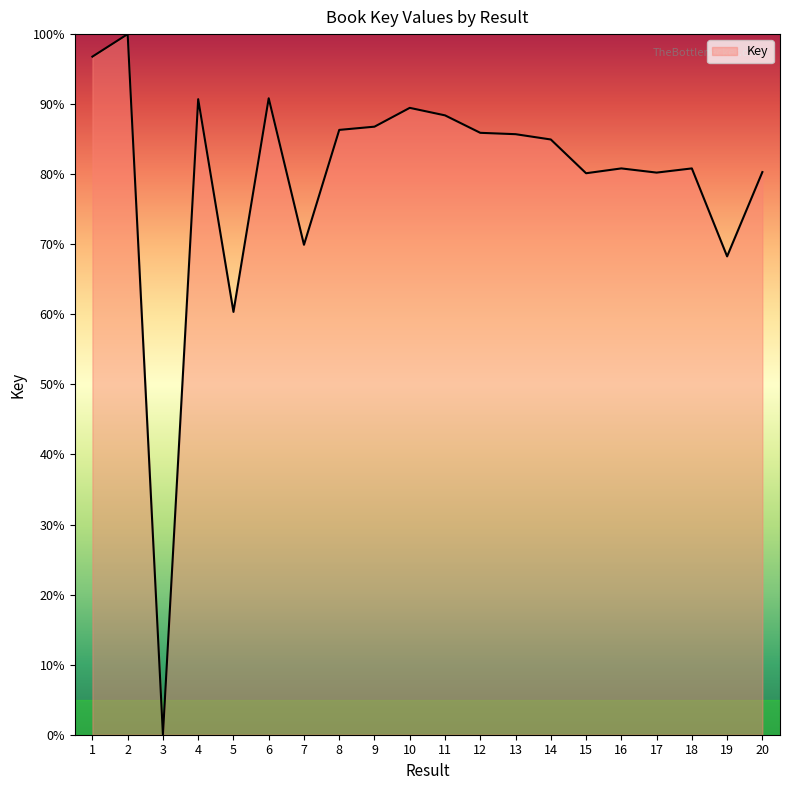

What is the change in value from 13 to 20?

-5.4